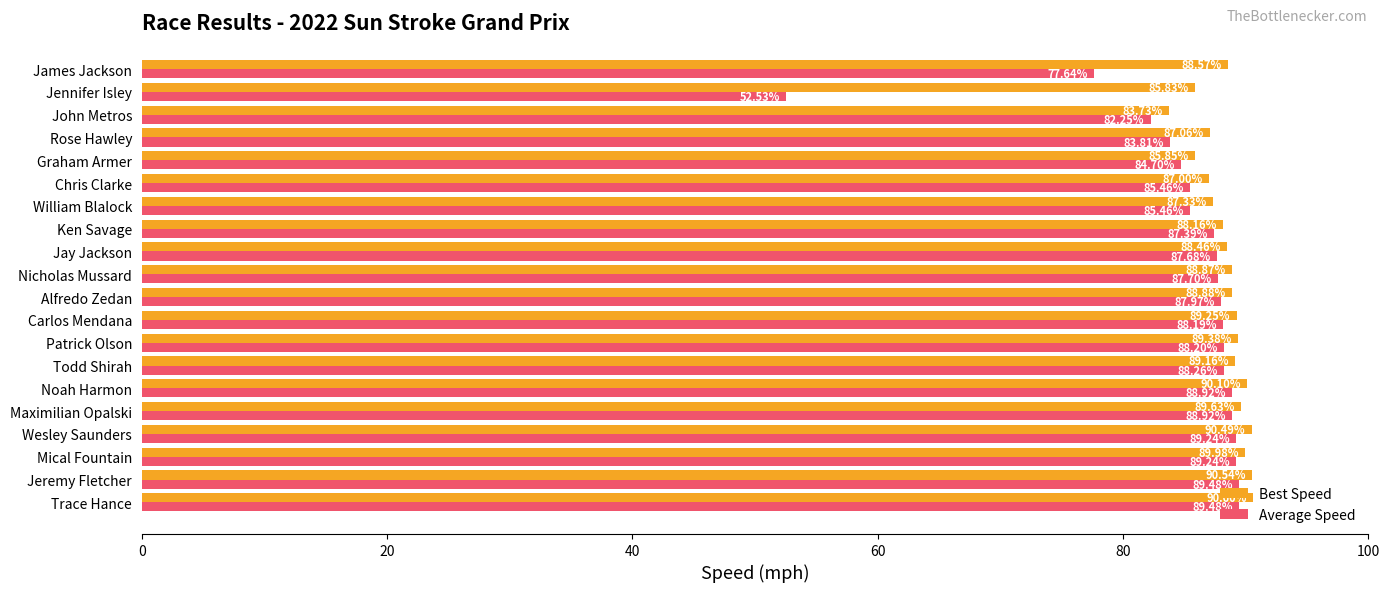

What is the difference between the second highest and second lowest values in the Best Speed series?

4.7